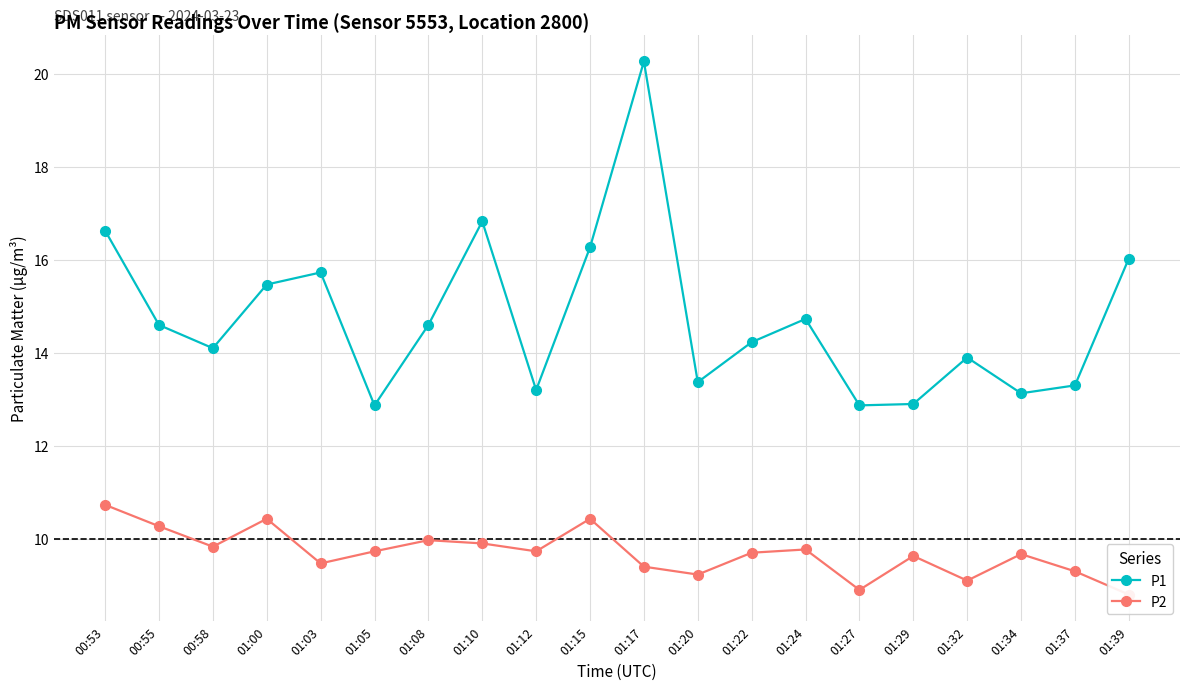

Reading left to right, list all the values displayed in this chart.

P1: 00:53=16.6	00:55=14.6	00:58=14.1	01:00=15.5	01:03=15.7	01:05=12.9	01:08=14.6	01:10=16.8	01:12=13.2	01:15=16.3	01:17=20.3	01:20=13.4	01:22=14.2	01:24=14.7	01:27=12.9	01:29=12.9	01:32=13.9	01:34=13.1	01:37=13.3	01:39=16.0
P2: 00:53=10.7	00:55=10.3	00:58=9.8	01:00=10.4	01:03=9.5	01:05=9.7	01:08=10.0	01:10=9.9	01:12=9.7	01:15=10.4	01:17=9.4	01:20=9.2	01:22=9.7	01:24=9.8	01:27=8.9	01:29=9.6	01:32=9.1	01:34=9.7	01:37=9.3	01:39=8.8